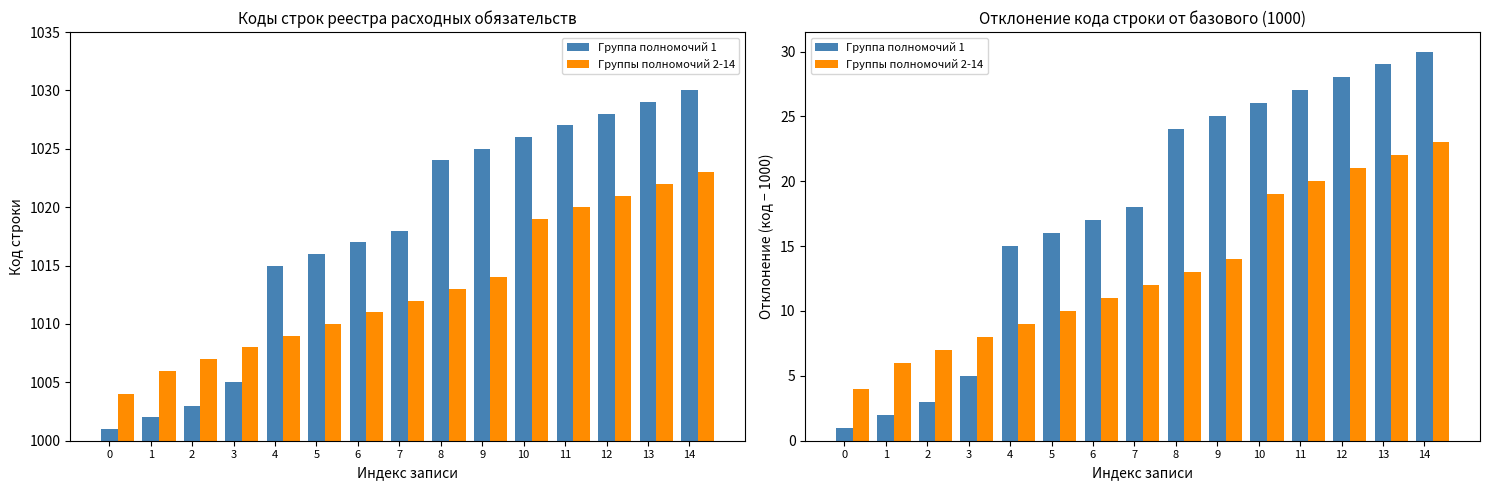

What is the minimum value for Группы полномочий 2-14?

4